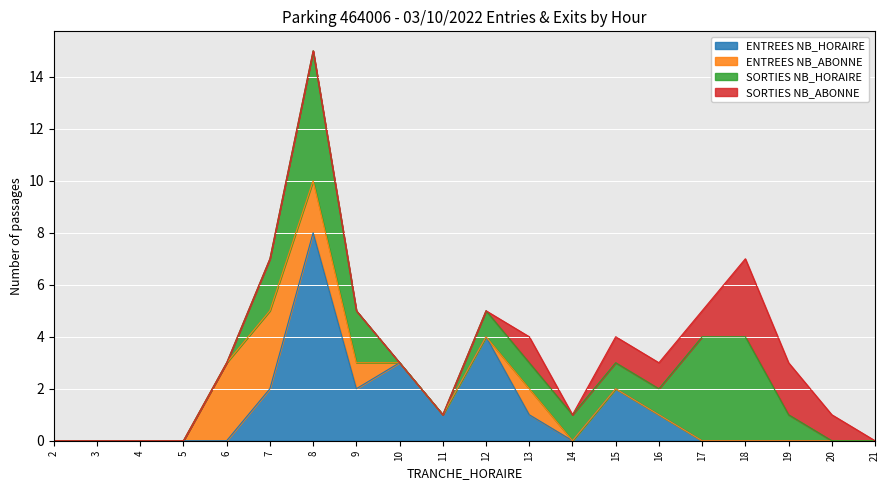

What is the sum of all SORTIES NB_ABONNE values?

10